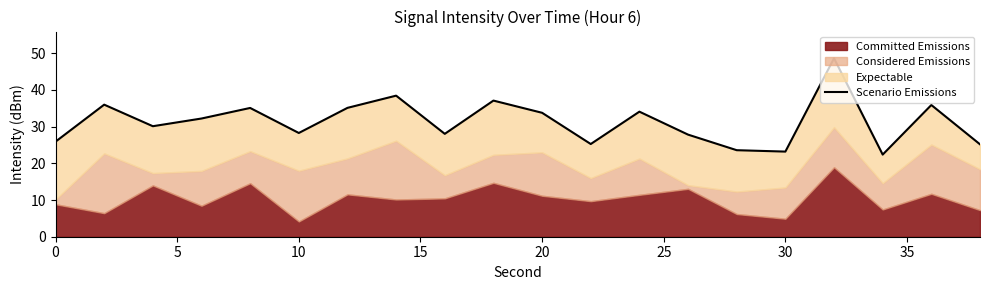

Does the chart display data point markers on the line(s)?

No